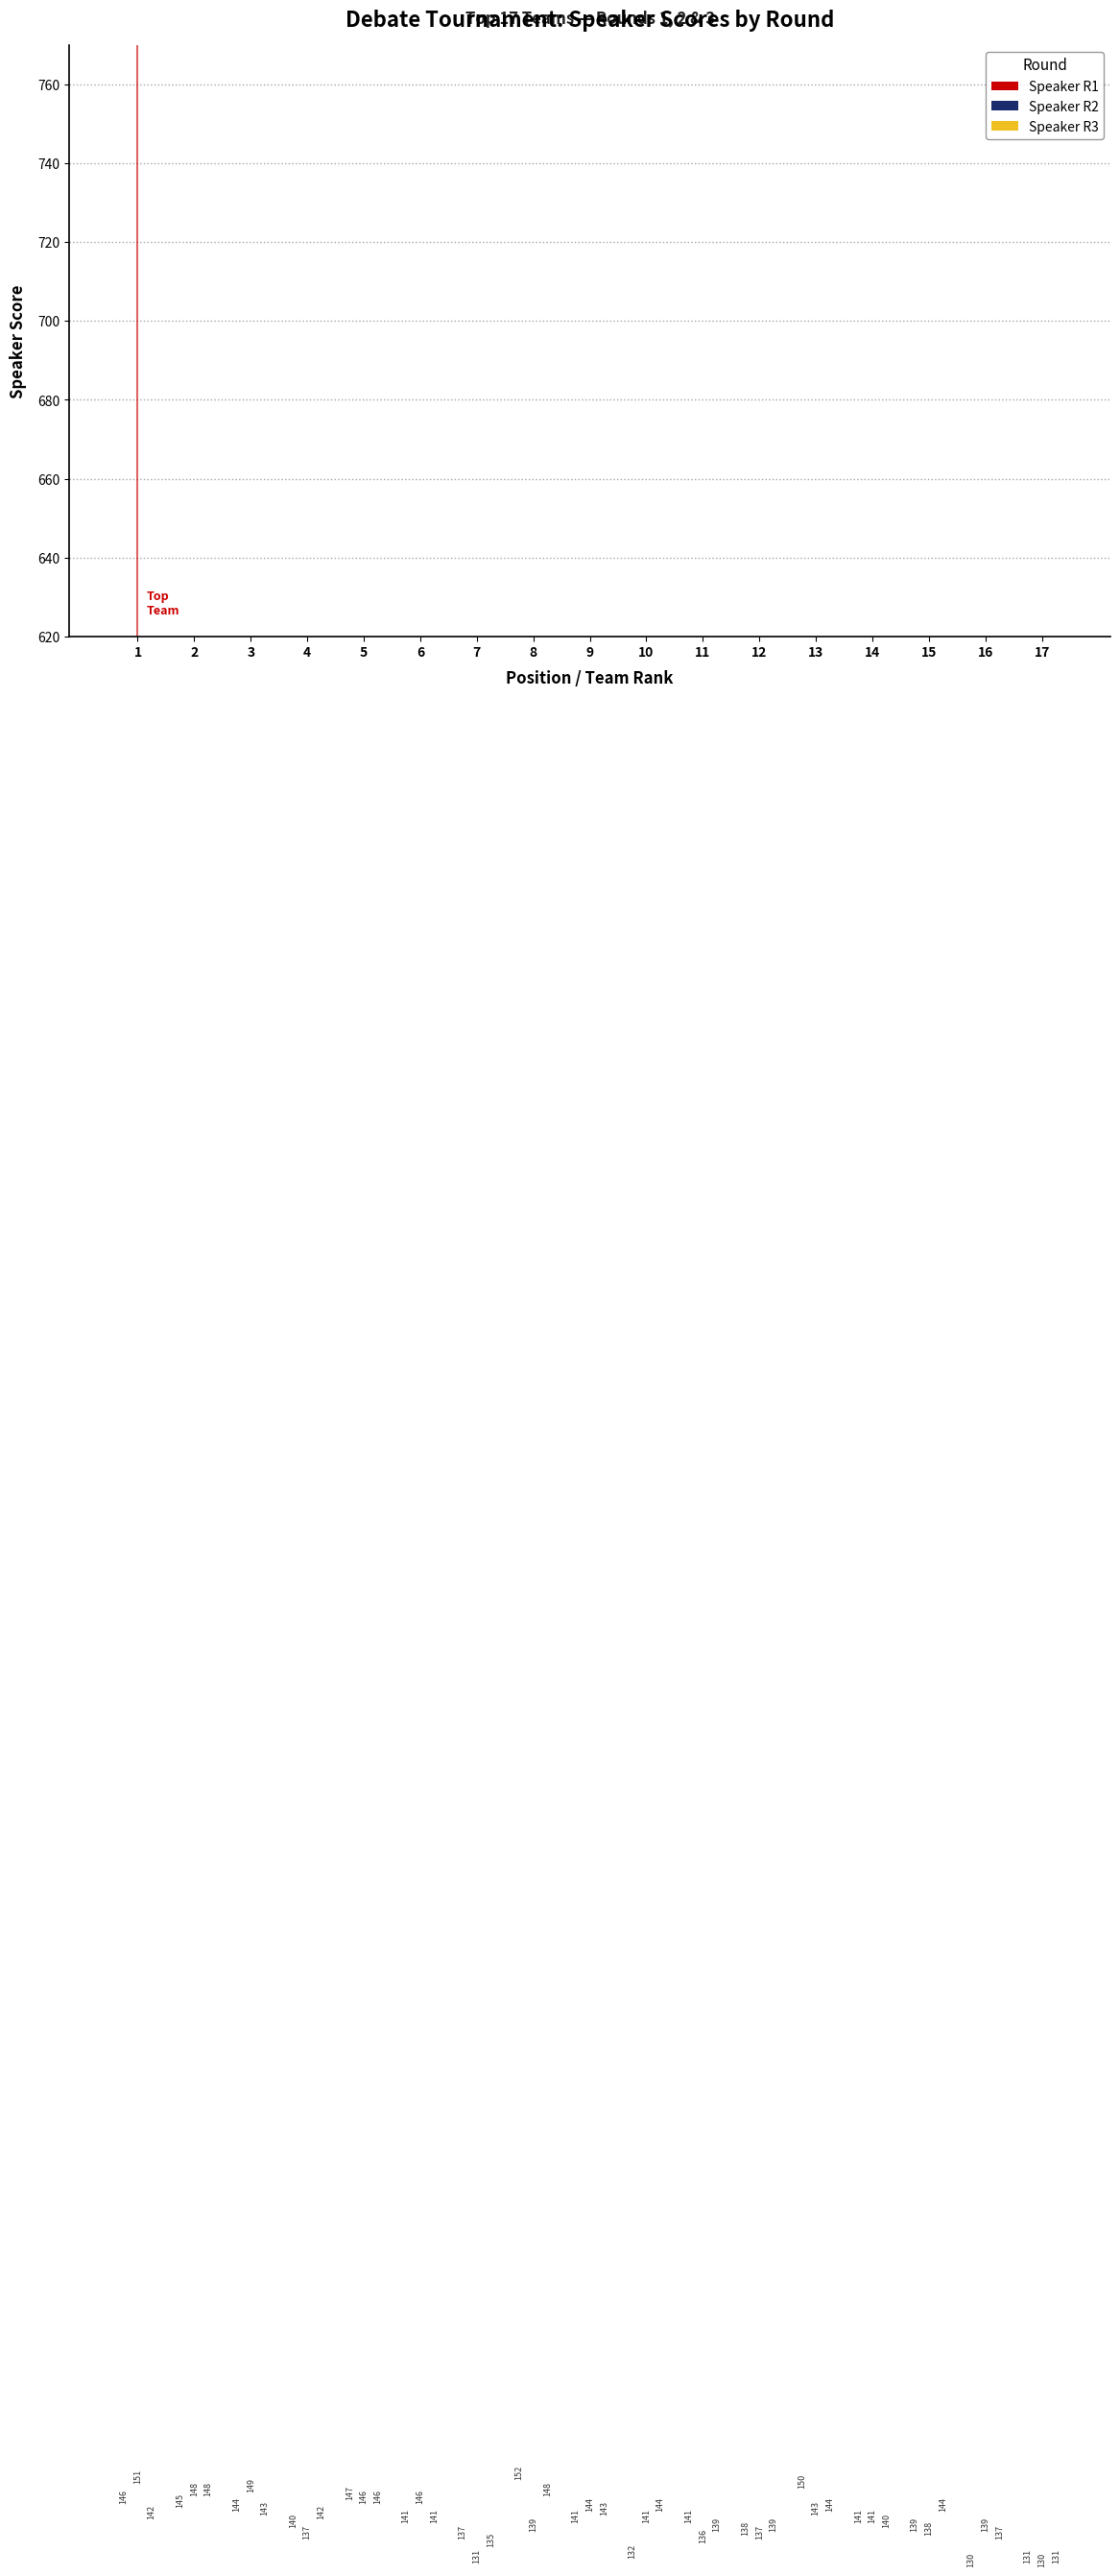

At which category is the sum across all series the highest?

2